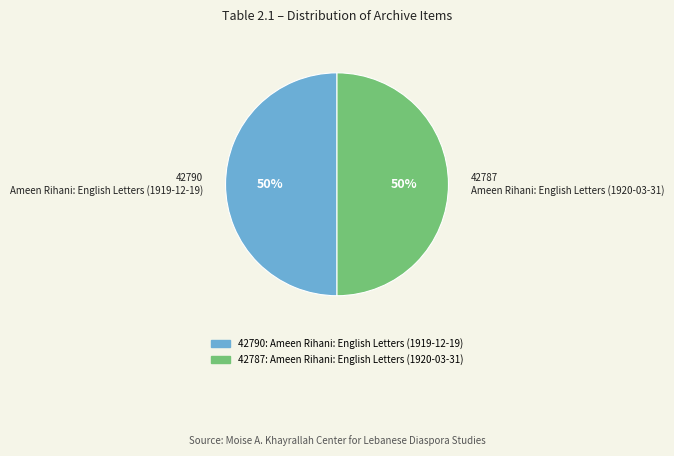

Is the sum of 42790 Ameen Rihani: English Letters (1919-12-19) and 42787 Ameen Rihani: English Letters (1920-03-31) greater than half?

Yes